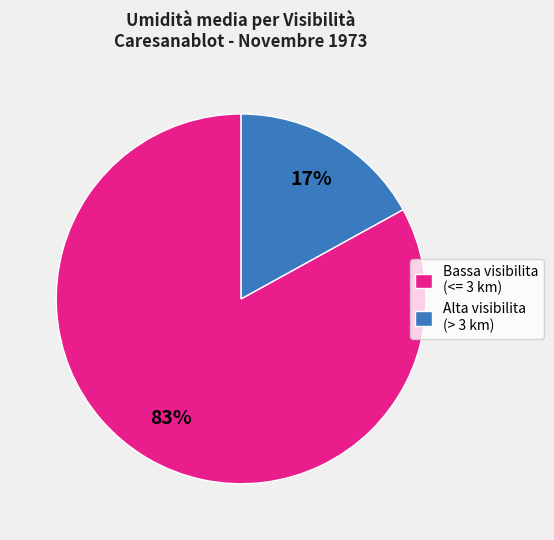

To the nearest percent, what is the average slice percentage?

50%